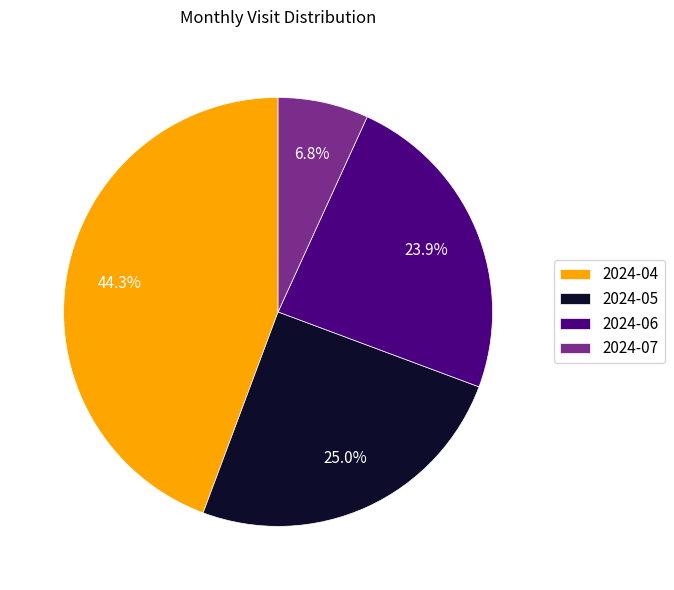

Is there any slice that represents more than half of the pie?

No